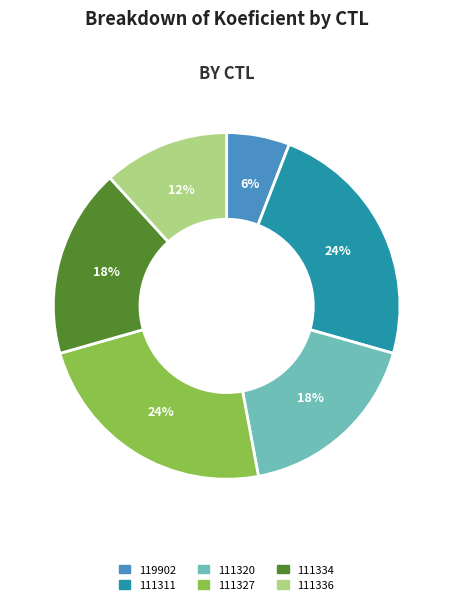

What is the smallest slice in the pie chart?

119902